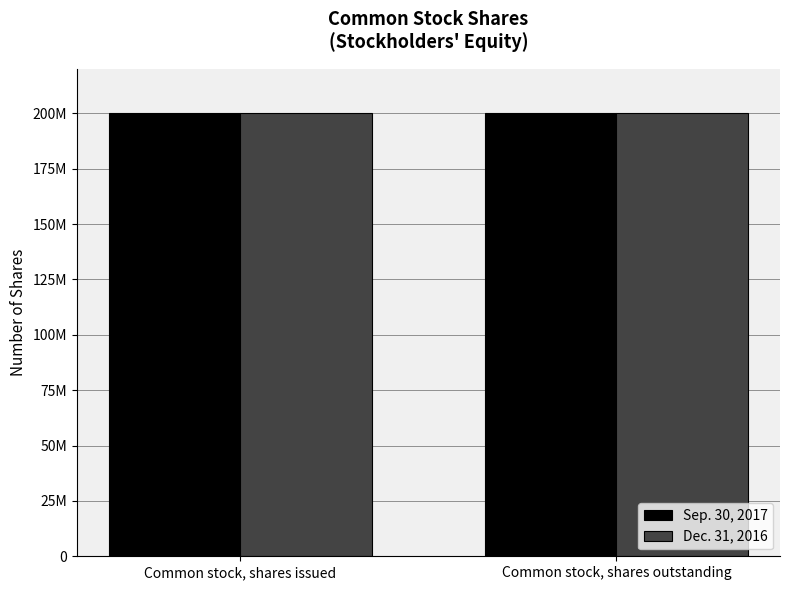

At which category is the sum across all series the highest?

Common stock, shares issued